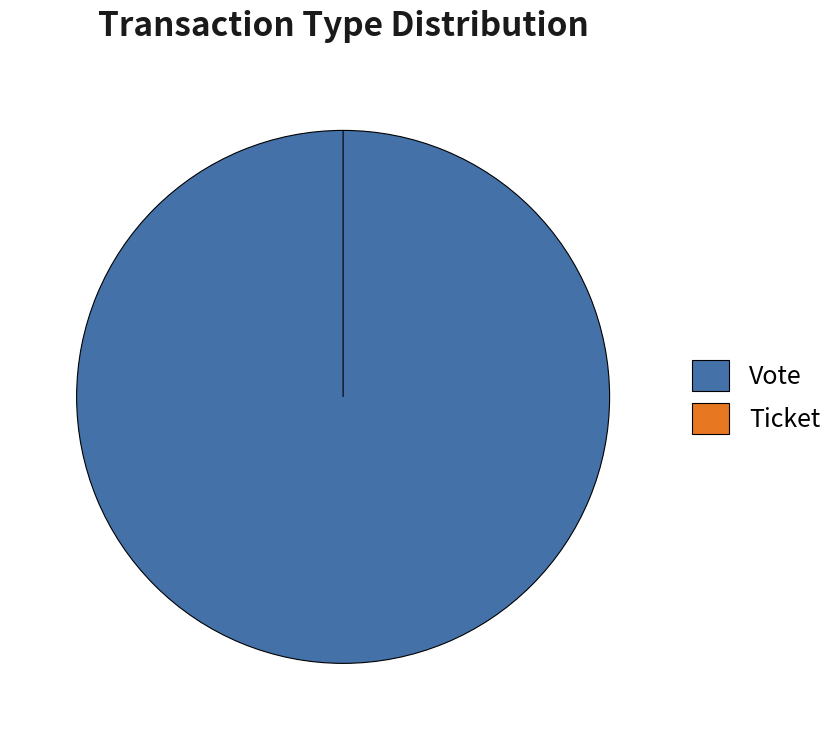

How many slices are in this pie chart?

2